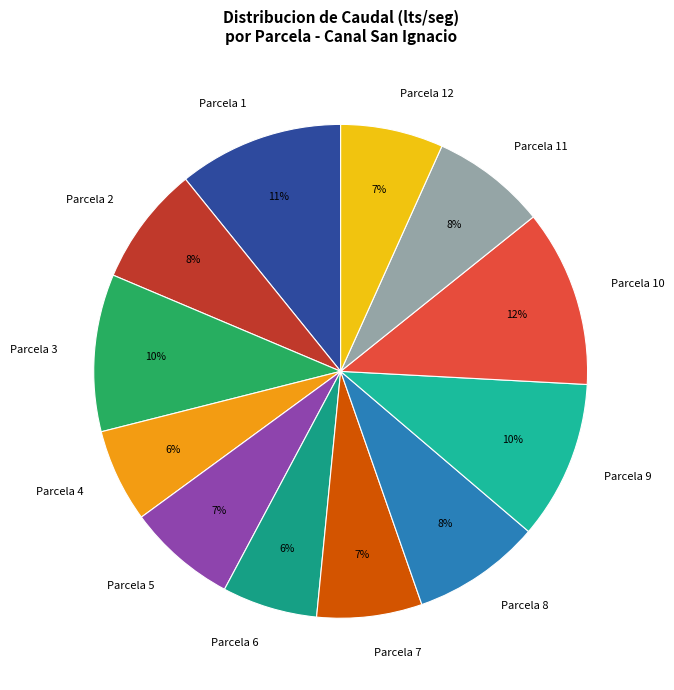

How many slices are in this pie chart?

12